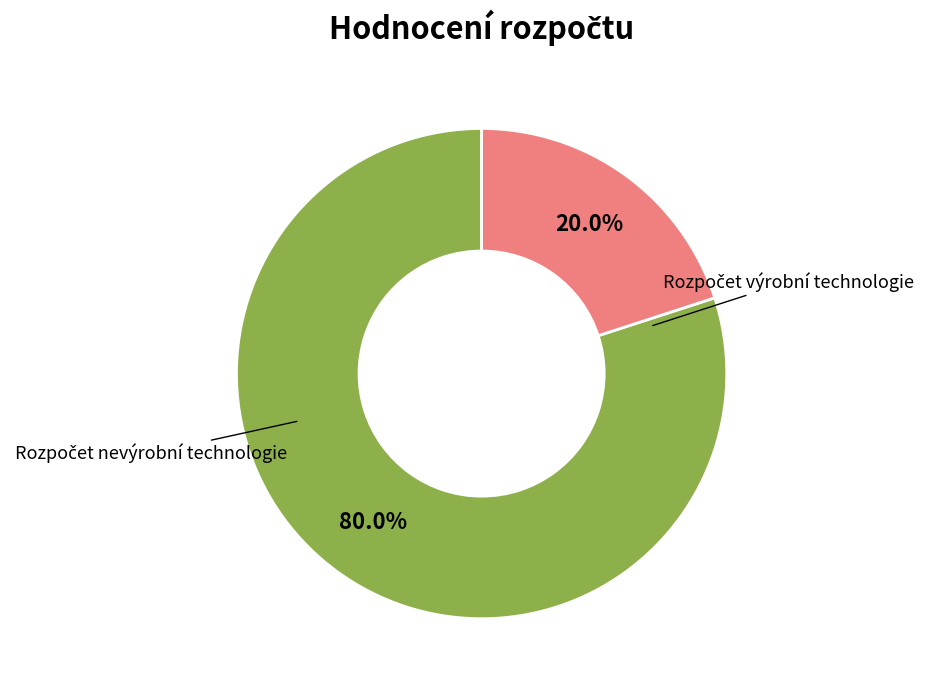

Does any single category account for the majority?

Yes